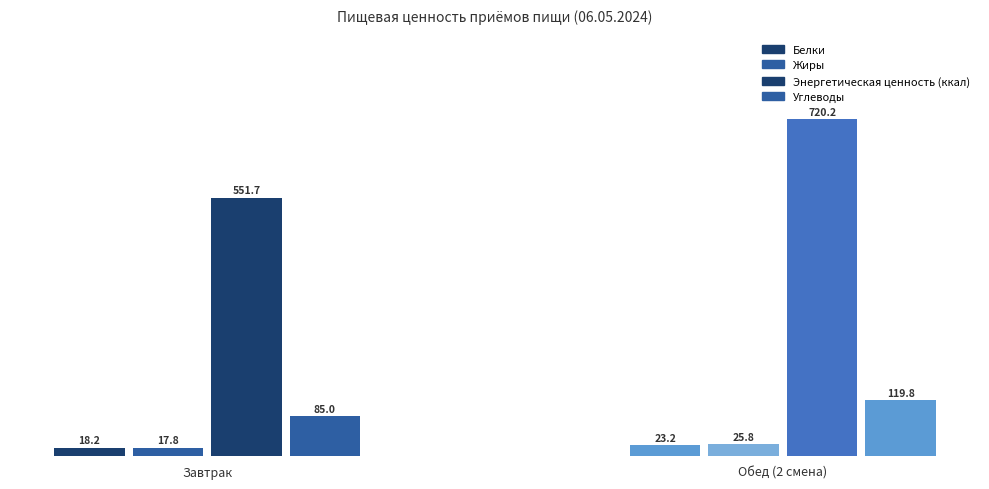

What is the average value of the Белки series?

20.7